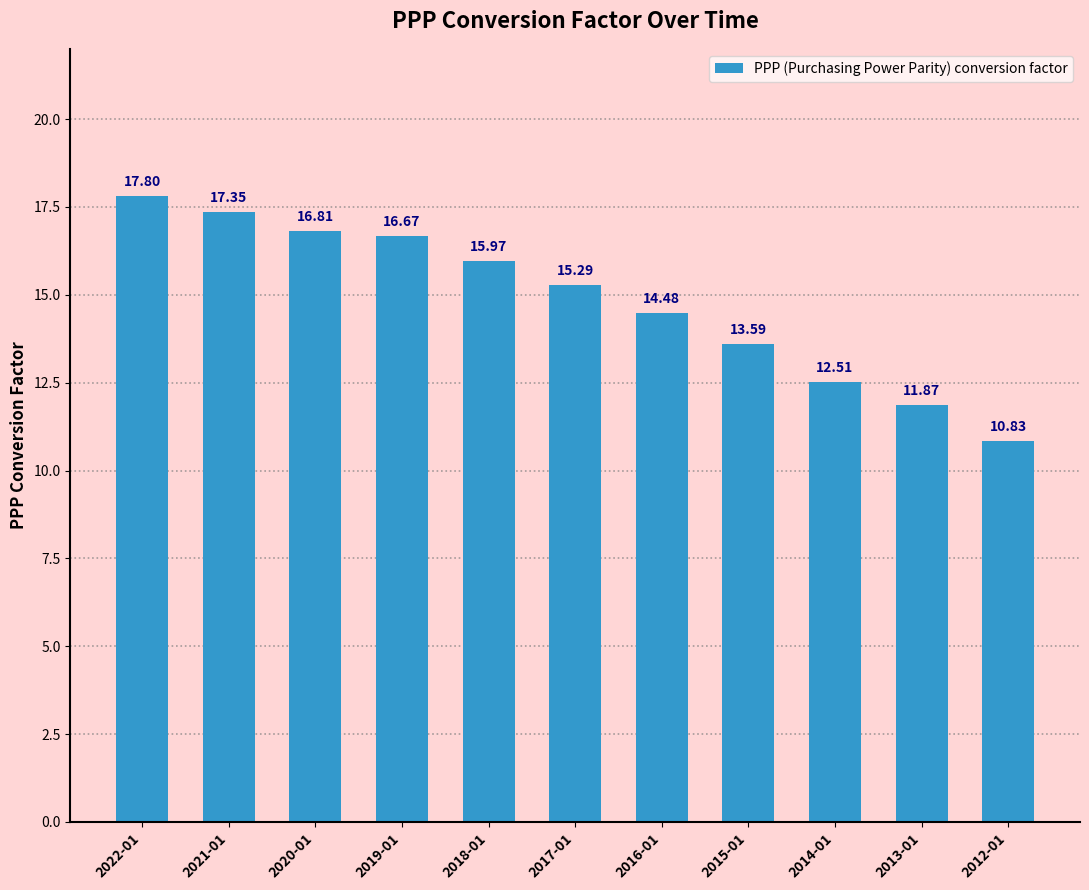

Between 2021-01 and 2016-01, which is larger?

2021-01